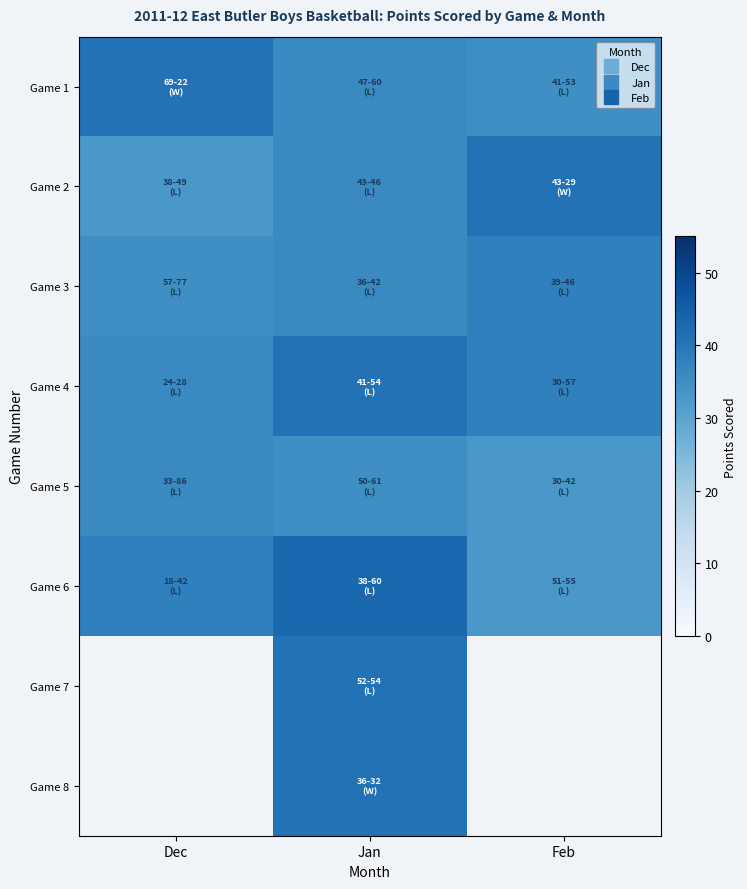

The Game 5 series shows 35.0 at Jan. True or false?

True